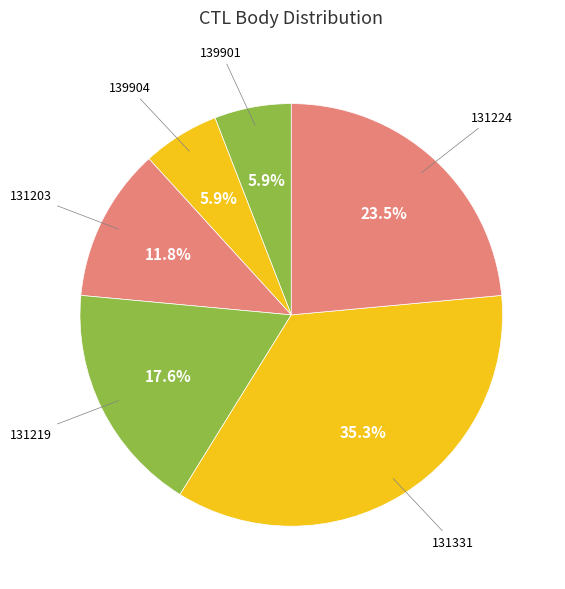

Combined, do 131224 and 131203 account for over 50%?

No